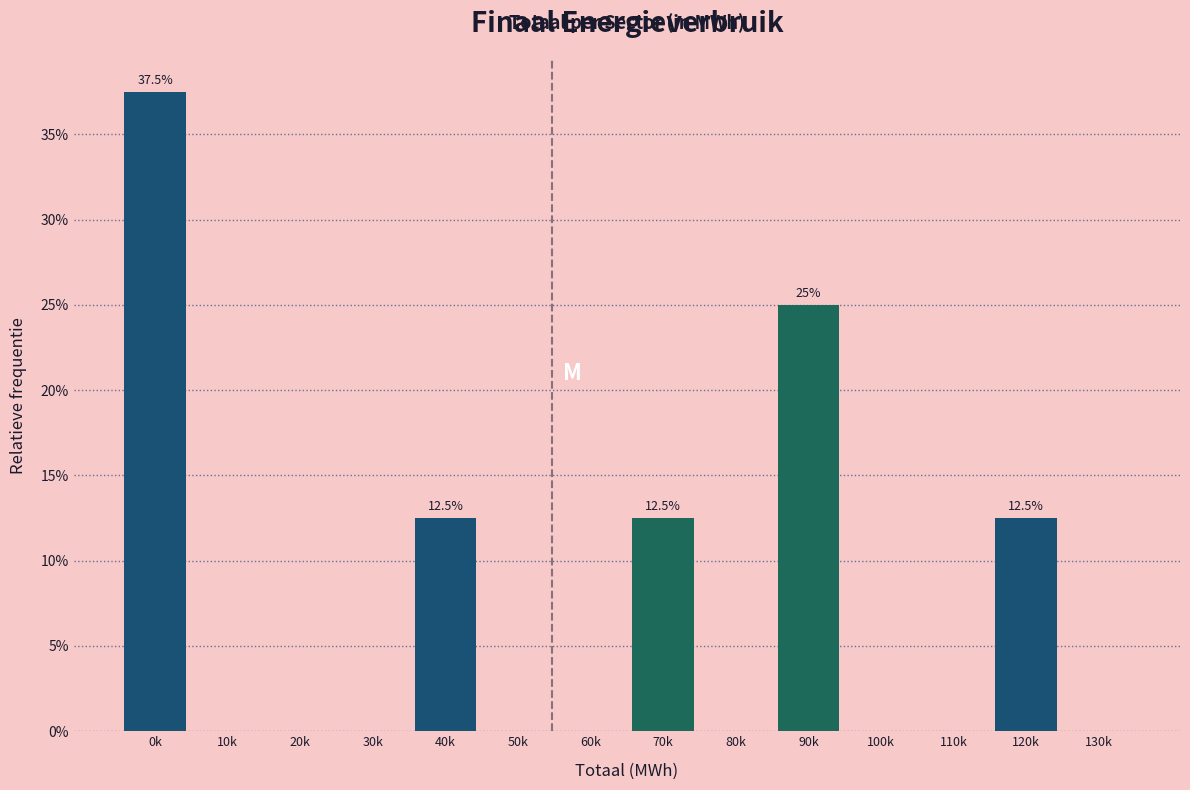

Reading right to left, list all the values displayed in this chart.

130k=0.0	120k=12.5	110k=0.0	100k=0.0	90k=25.0	80k=0.0	70k=12.5	60k=0.0	50k=0.0	40k=12.5	30k=0.0	20k=0.0	10k=0.0	0k=37.5